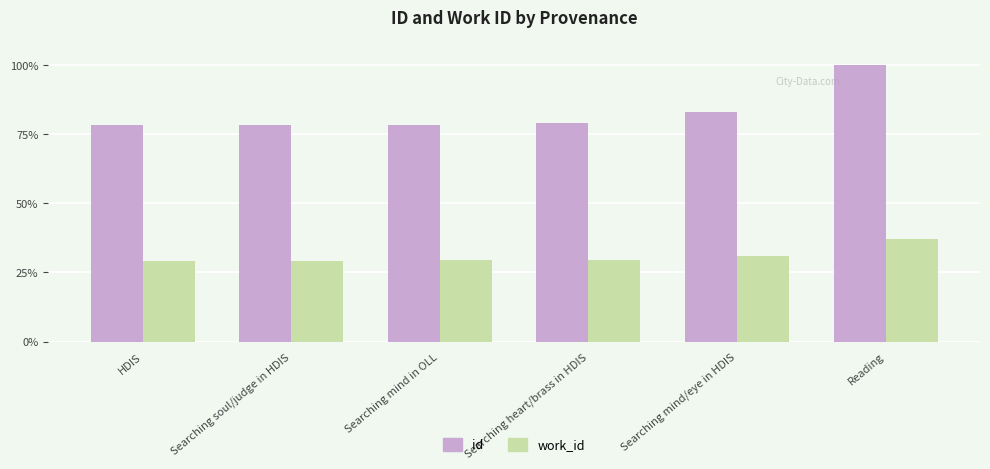

What is the maximum value for id?

100.0